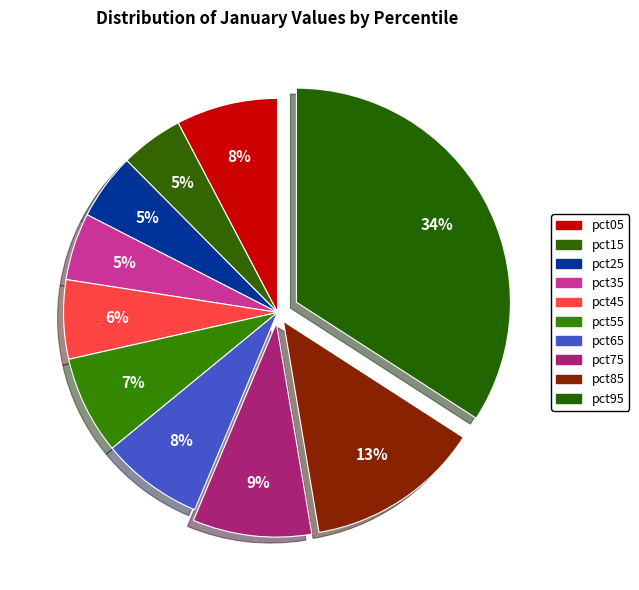

How many segments does this pie chart have?

10